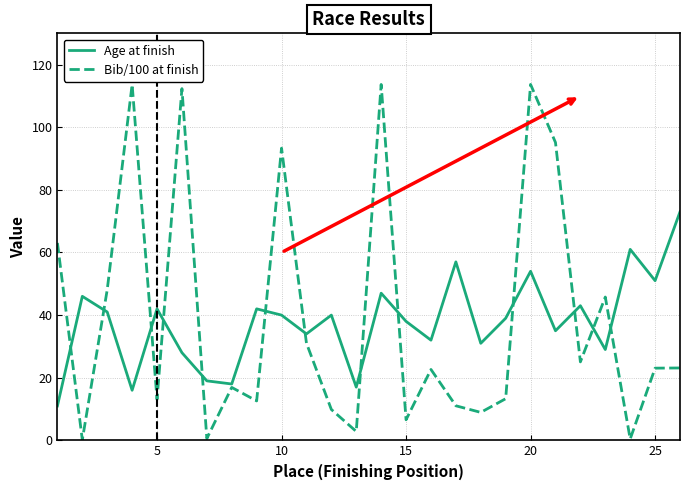

What is the greatest value displayed?

113.7